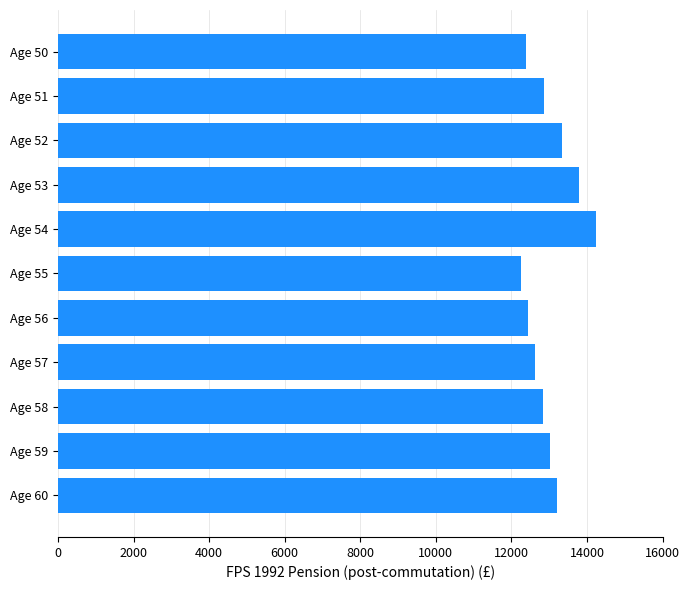

Which has a higher value, Age 60 or Age 54?

Age 54